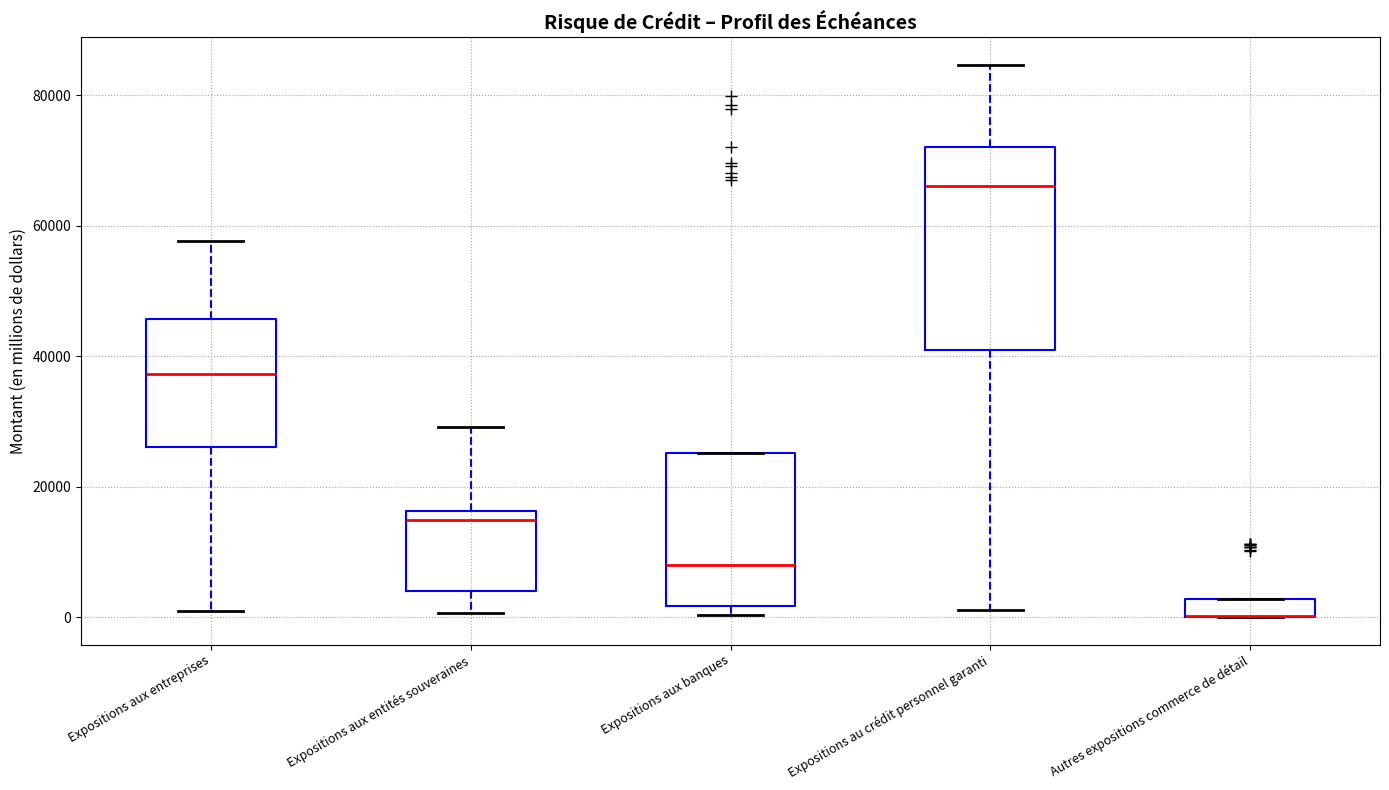

Which box is the tallest, from its lower edge to its upper edge?

Expositions au crédit personnel garanti